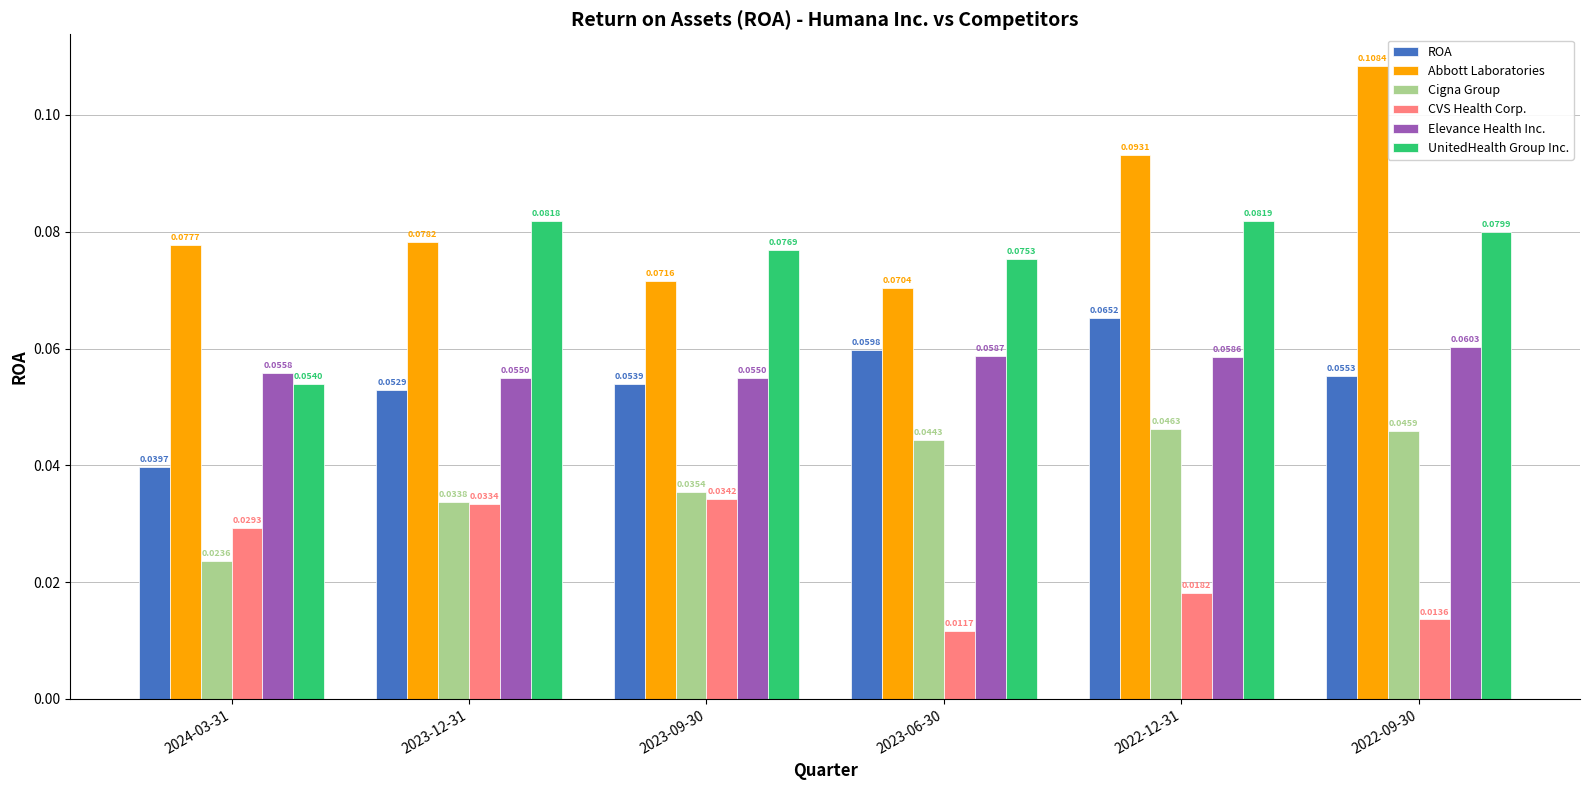

Rank the series by their maximum value, from highest to lowest.

Abbott Laboratories, UnitedHealth Group Inc., ROA, Elevance Health Inc., Cigna Group, CVS Health Corp.